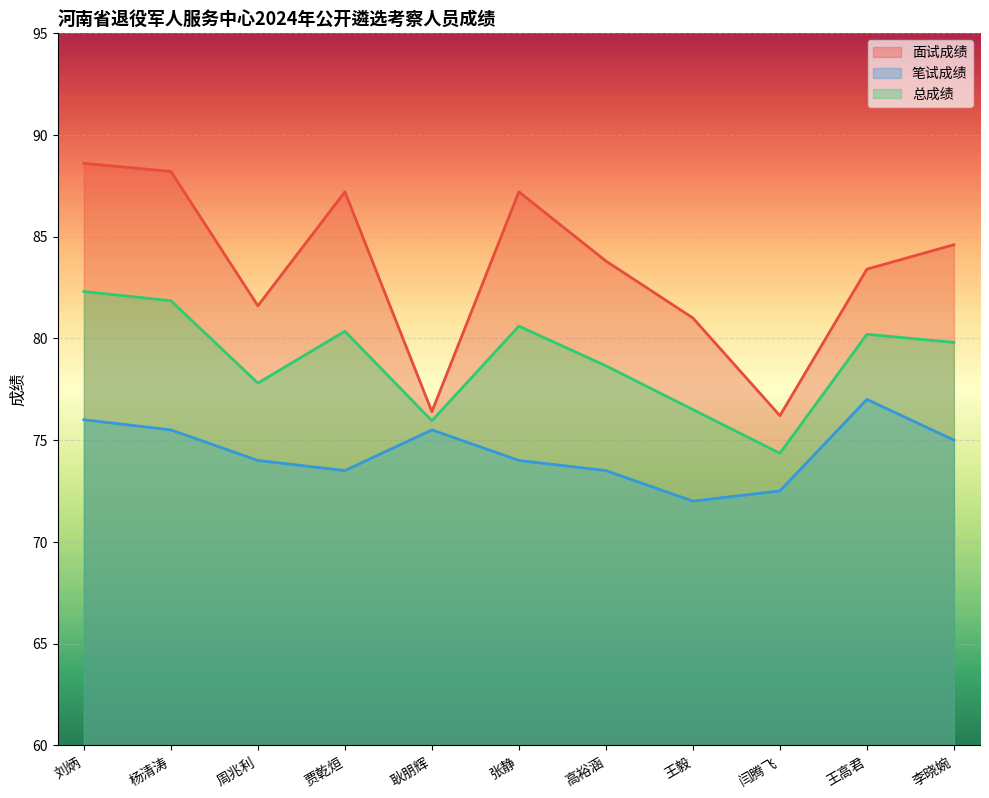

What is the label of the 7th point from the right?

耿朋辉